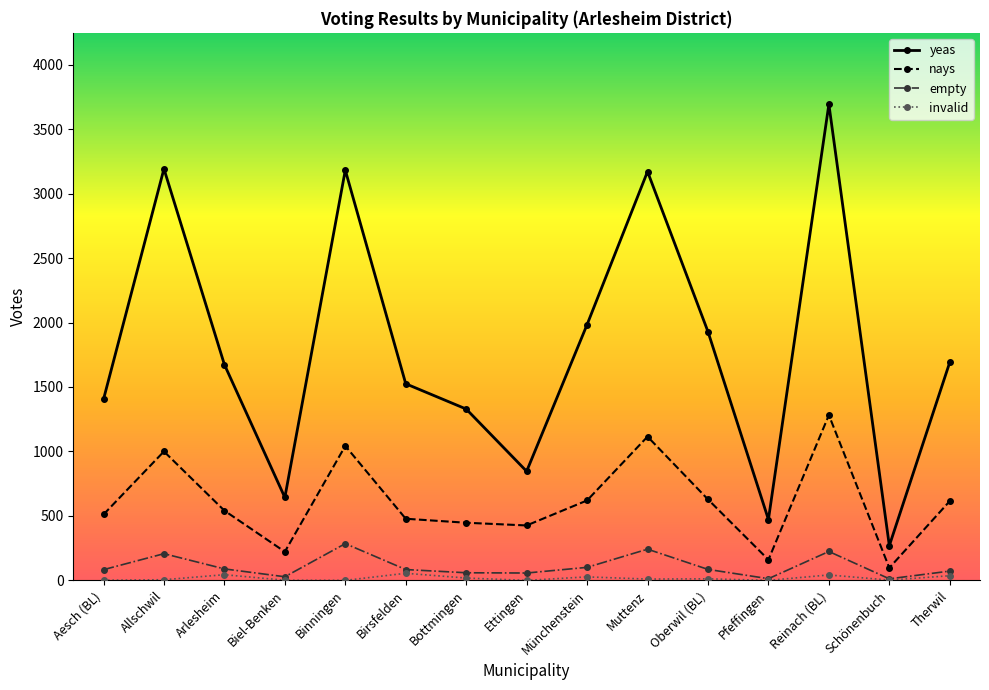

How many series are shown in this chart?

4